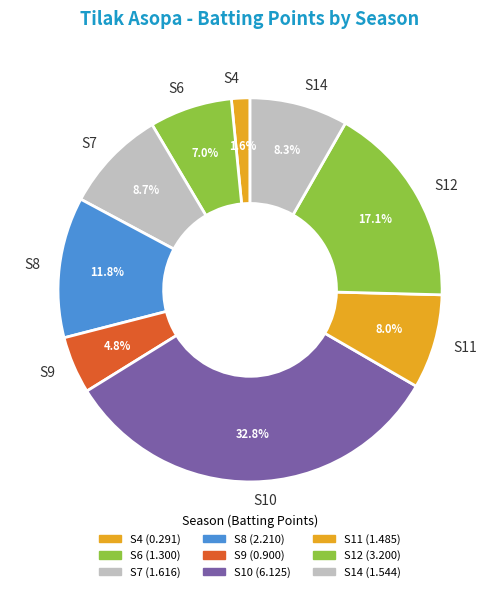

What portion of the pie excludes S12?

82.9%